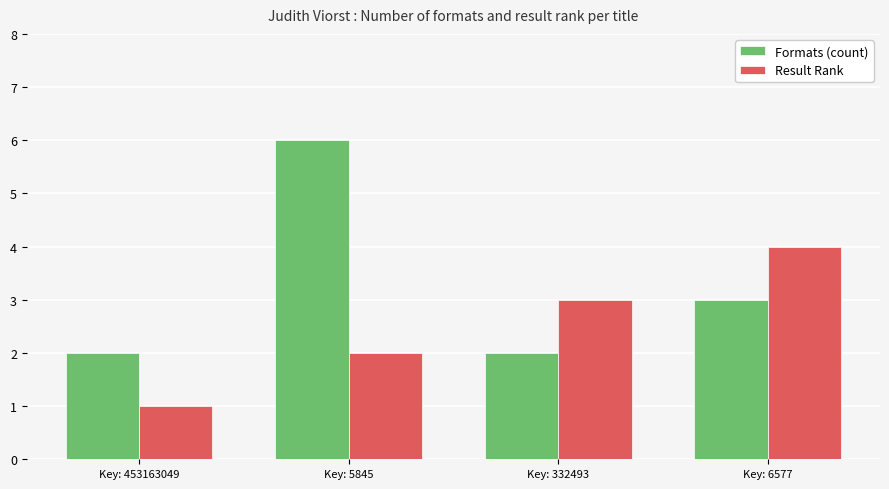

What is the total value across all series at Key: 6577?

7